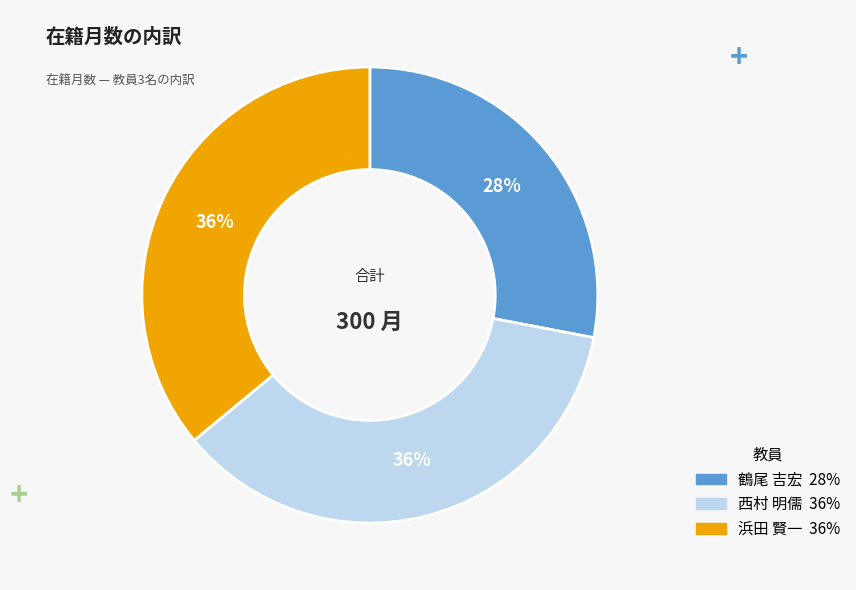

Is it true that 鶴尾 吉宏 is 28% of the pie?

True